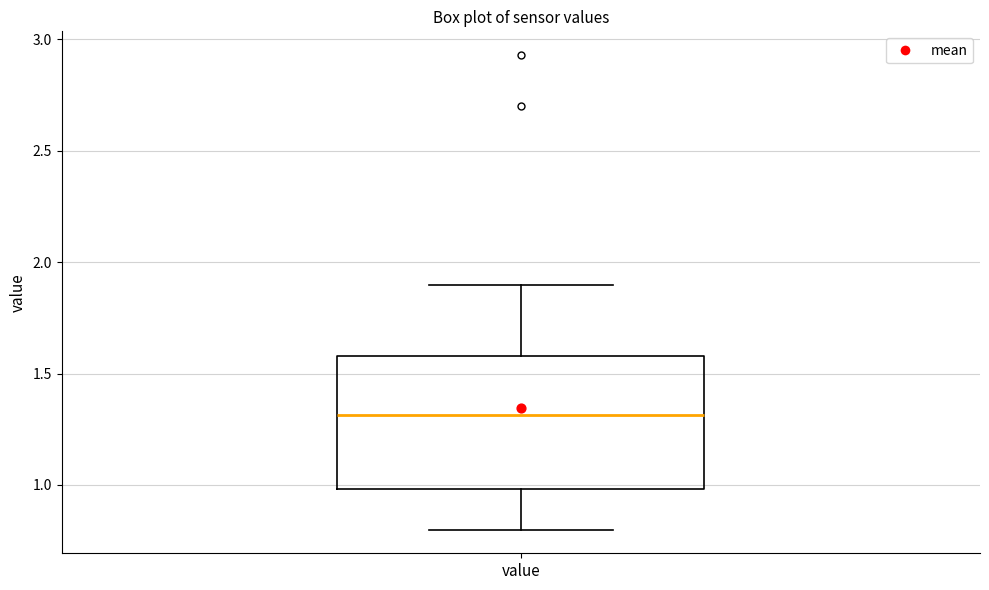

Read this box plot against the y-axis: the position of the median line, the range covered by the box, and the ends of both whiskers. The values are not printed on the chart, so give them approximately, as read against the axis.

median 1.3, box 1.0 to 1.6, whiskers 0.8 to 1.9